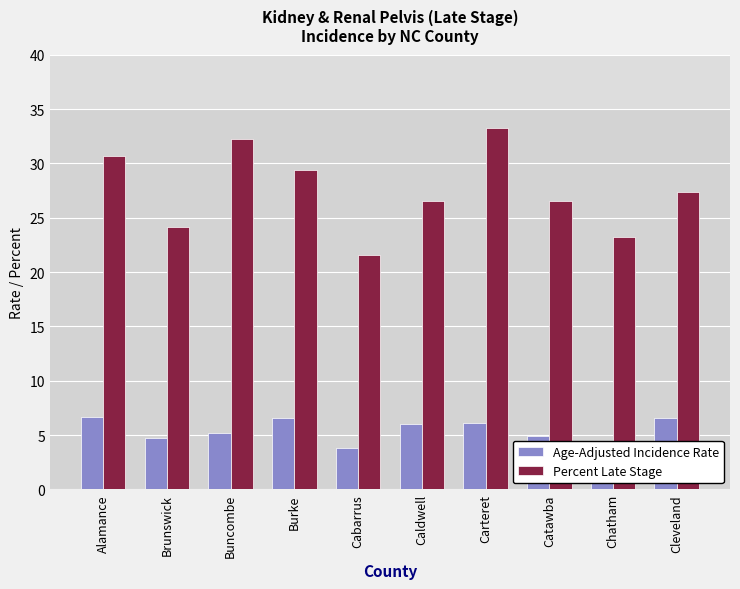

What is the difference between the maximum and minimum values in the Age-Adjusted Incidence Rate series?

3.0